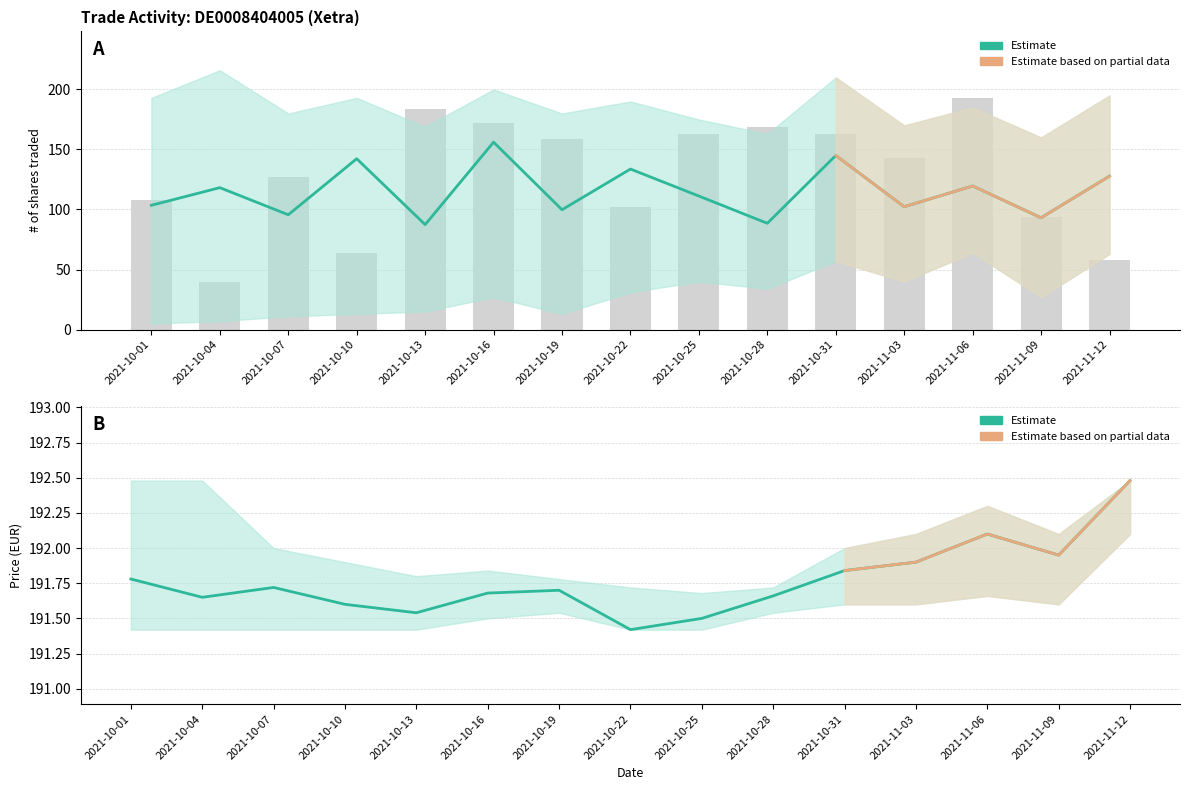

What is the total value across all series at 2021-11-12?

962.9